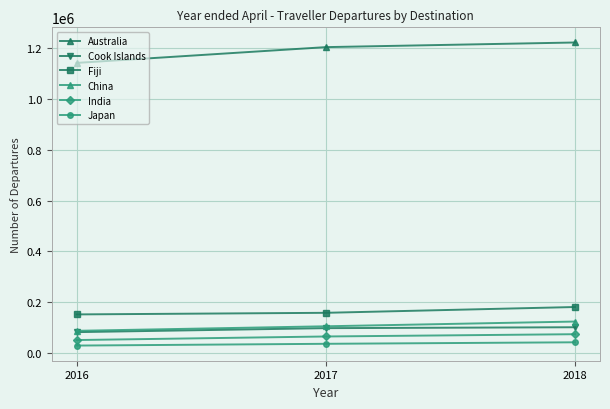

Count the India values in the range 52520 to 75460.

3